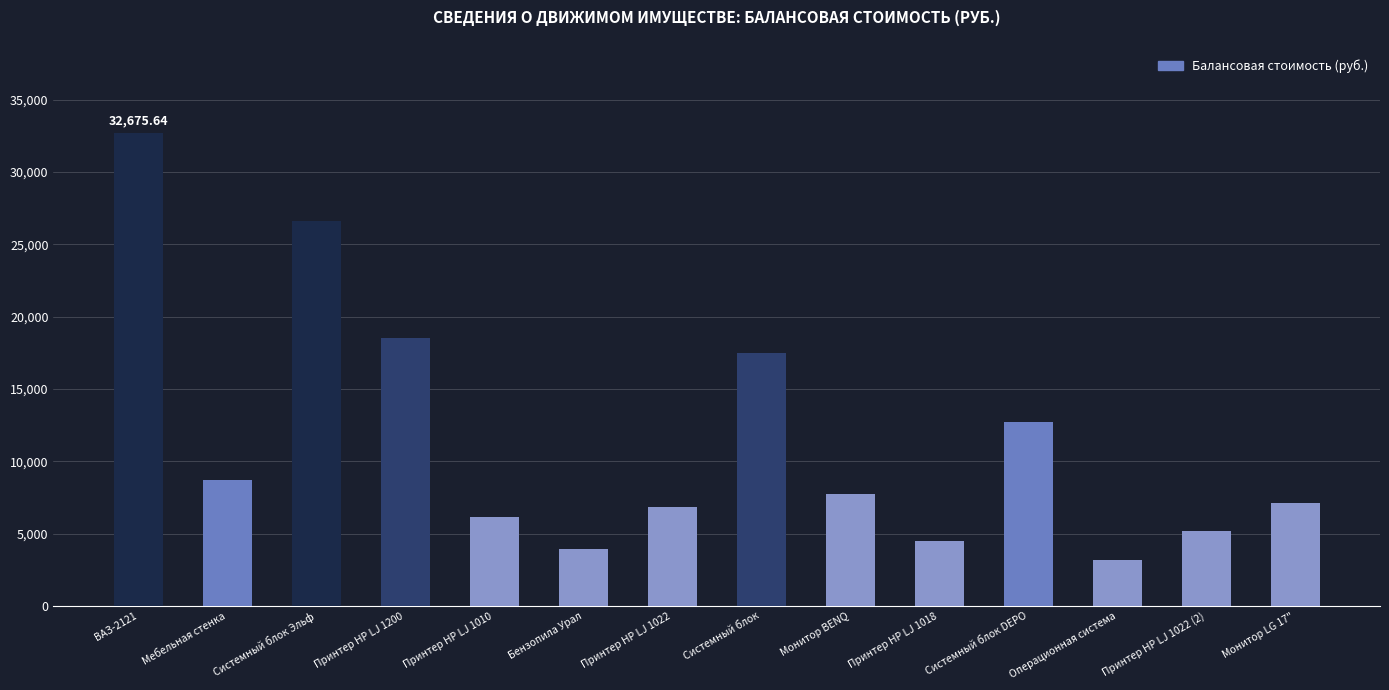

Which category has the lowest value across all series?

Операционная система